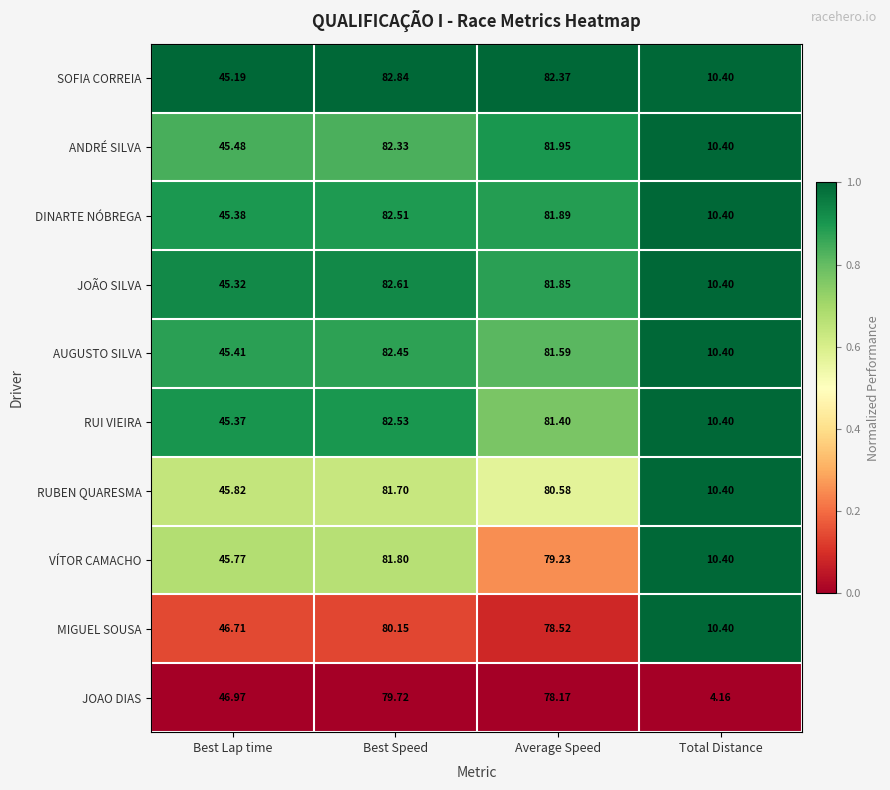

Count the number of categories in the chart.

4